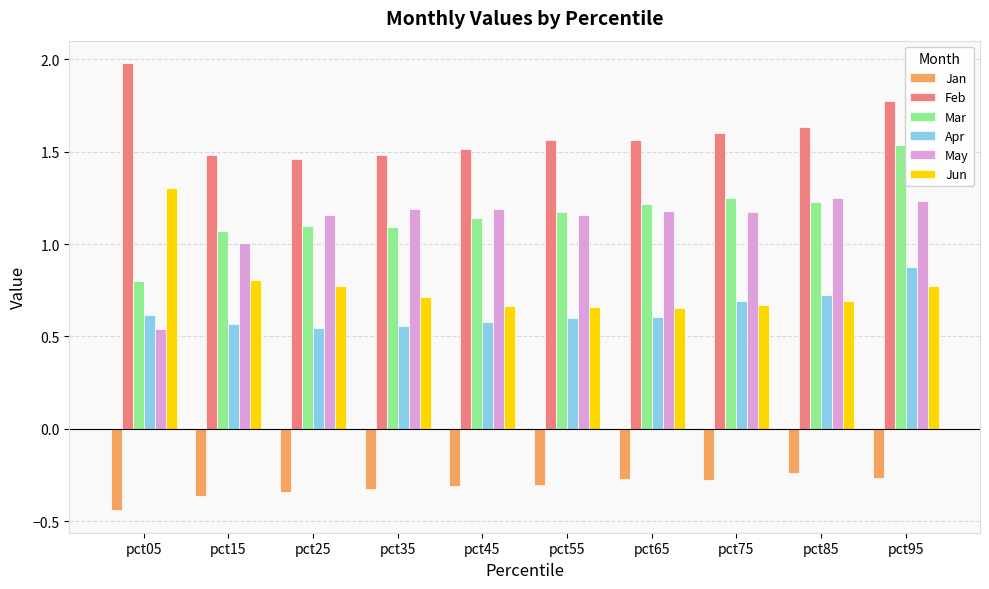

The value of May at pct55 is 1.2. True or false?

True